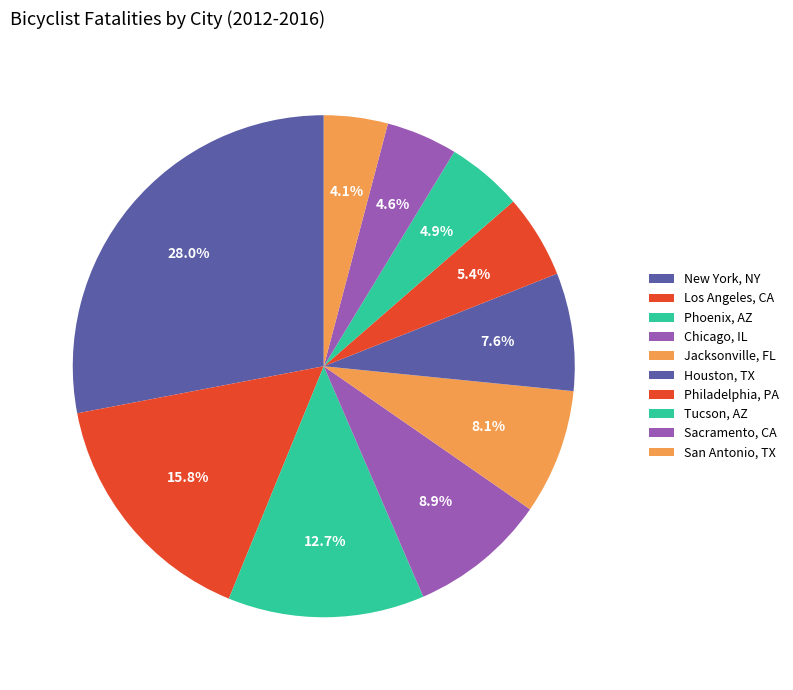

How many segments does this pie chart have?

10